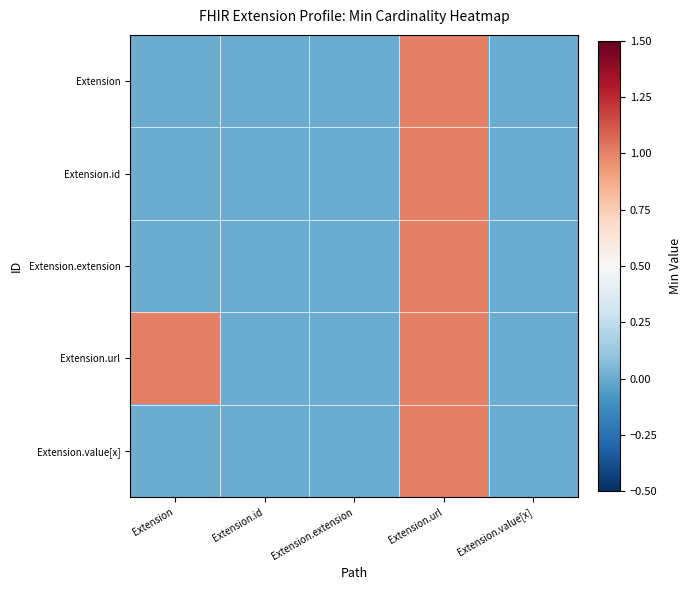

Rank the series by their maximum value, from lowest to highest.

Extension, Extension.id, Extension.extension, Extension.url, Extension.value[x]